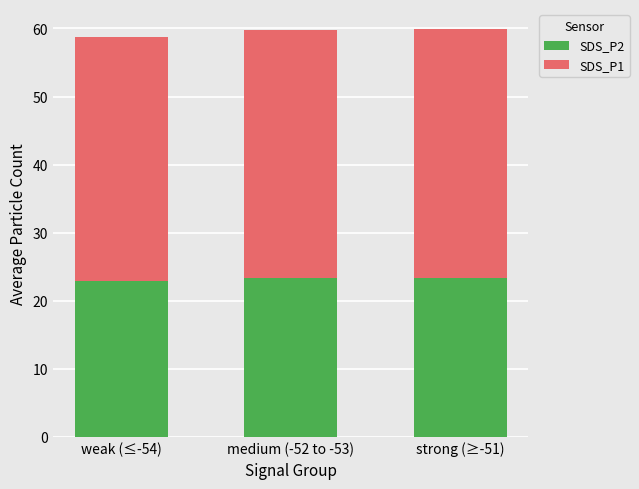

What is the lowest value of the SDS_P2 series?

22.9